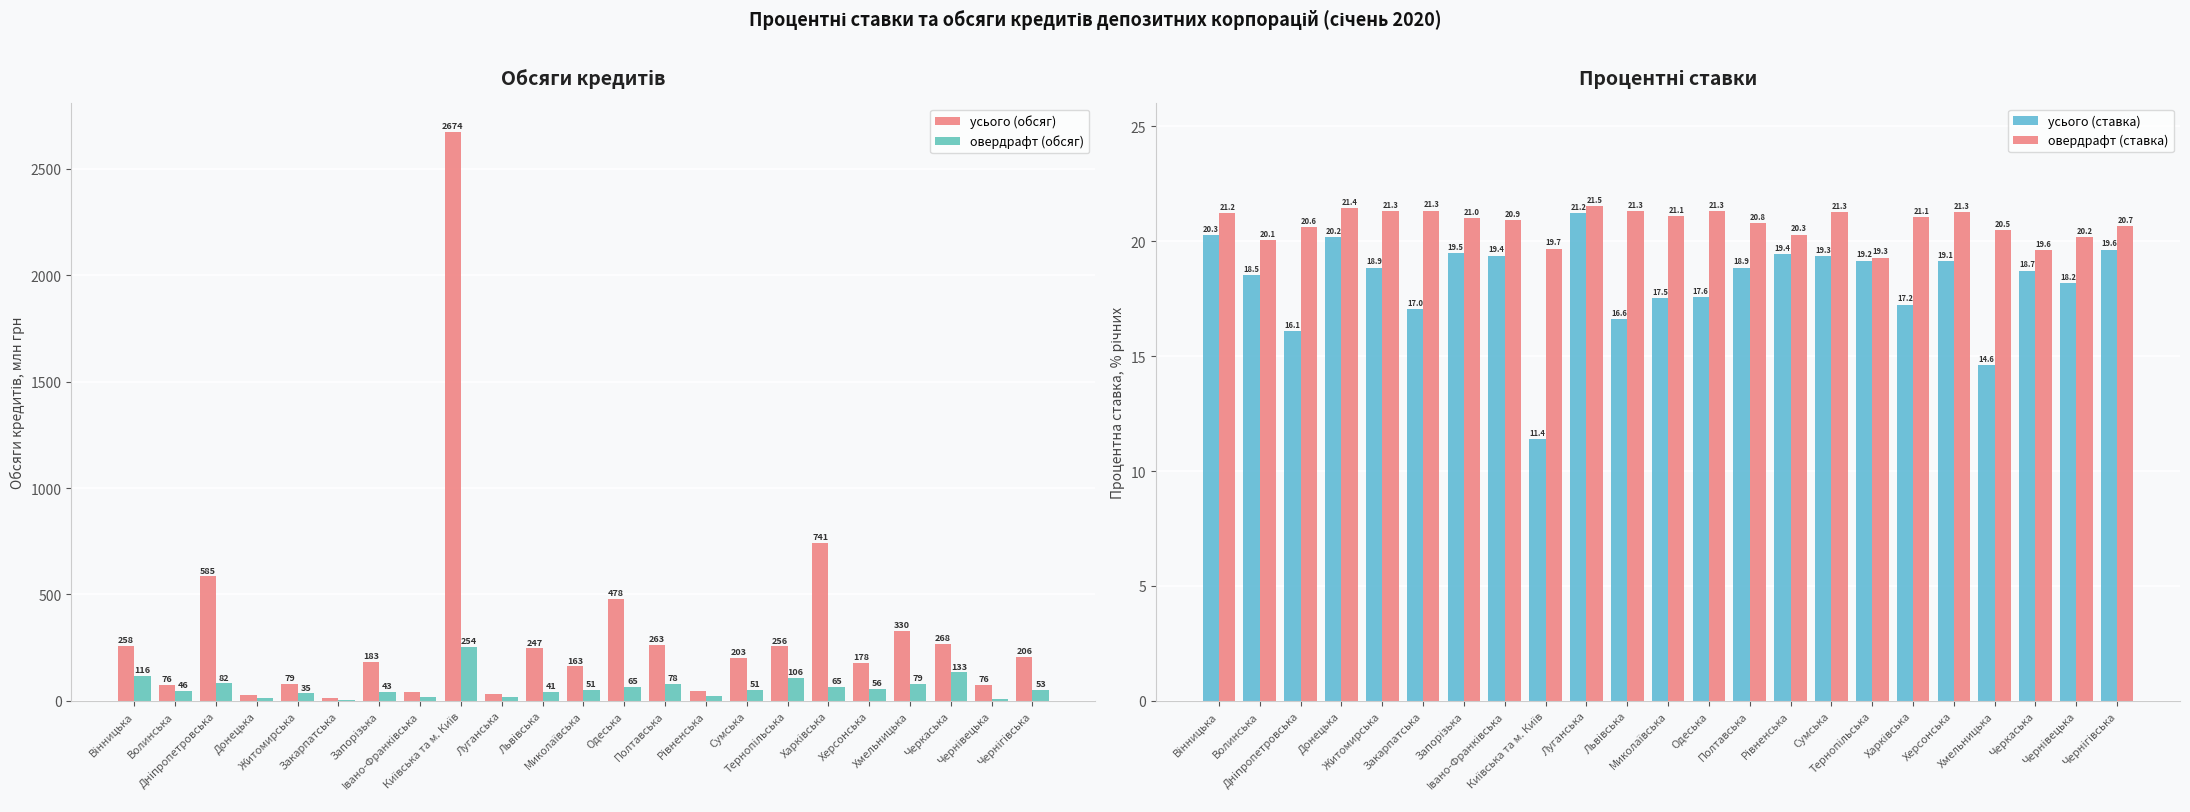

What is the difference between the second highest and minimum values in the усього (обсяг) series?

728.0